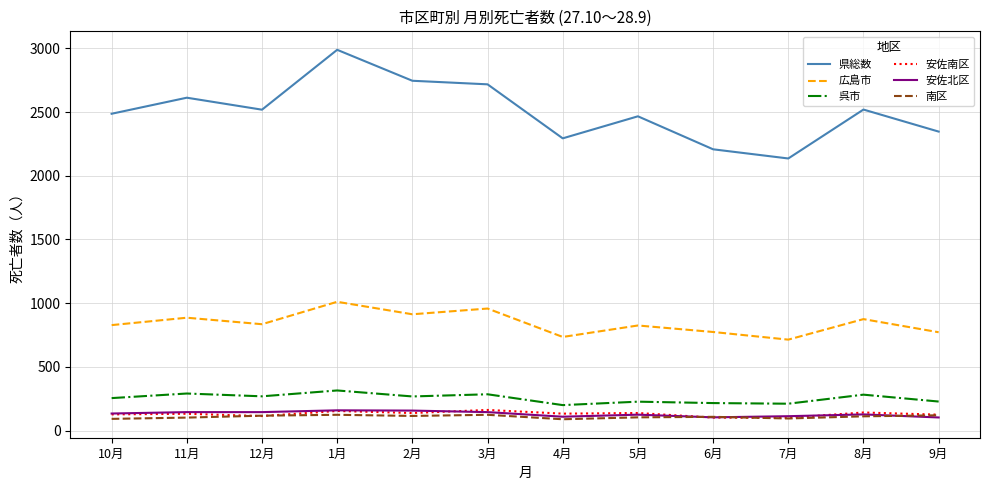

What is the greatest value displayed?

2989